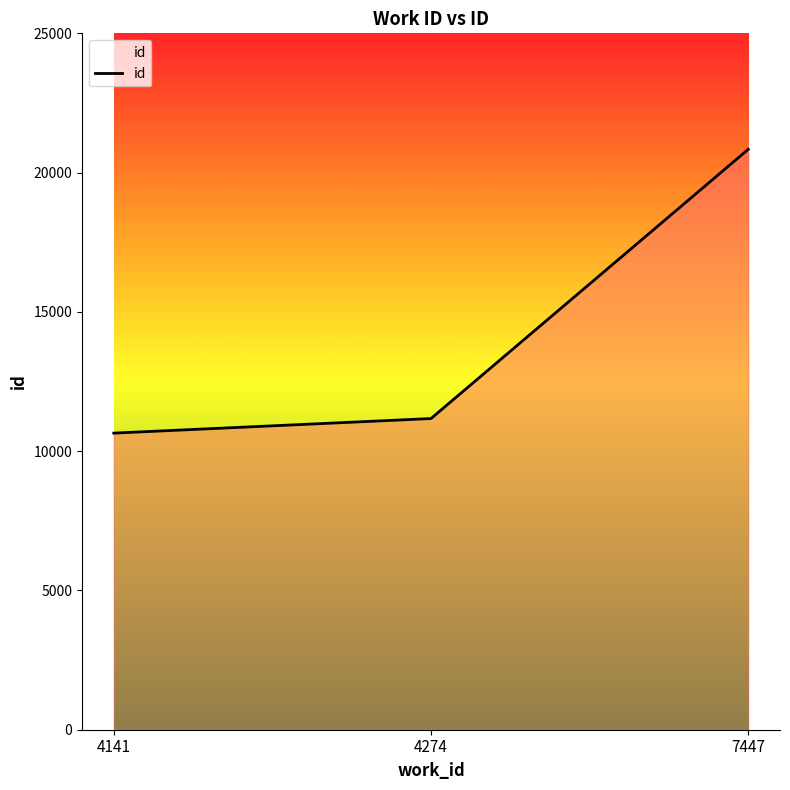

Is it true that the value at 4274 is 17371?

False